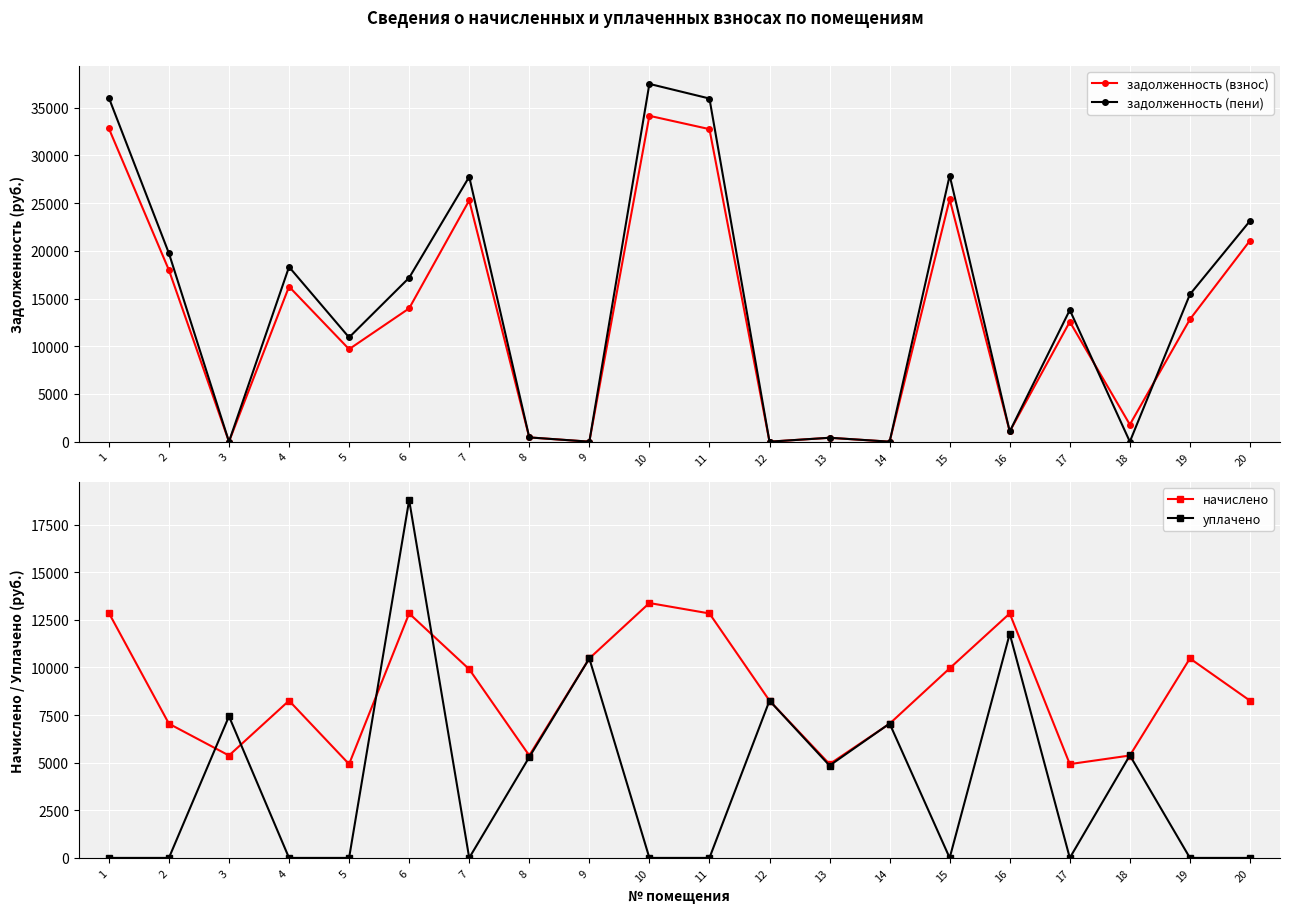

What is the difference between the уплачено values at 17 and 18?

5382.5